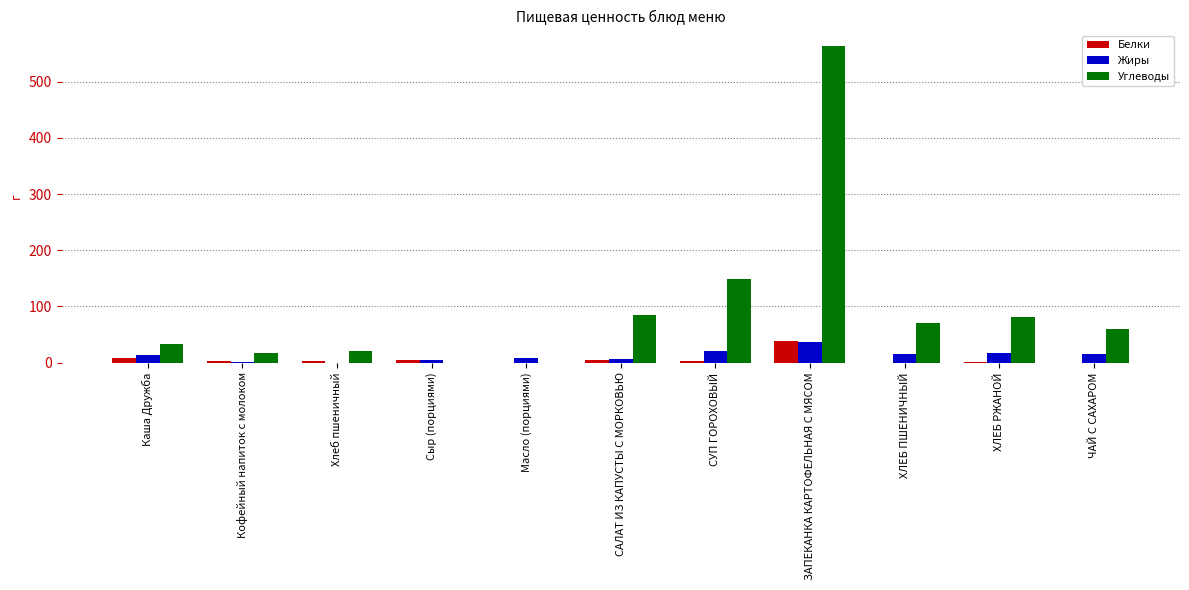

Is it true that Жиры equals 36.6 at ЗАПЕКАНКА КАРТОФЕЛЬНАЯ С МЯСОМ?

True